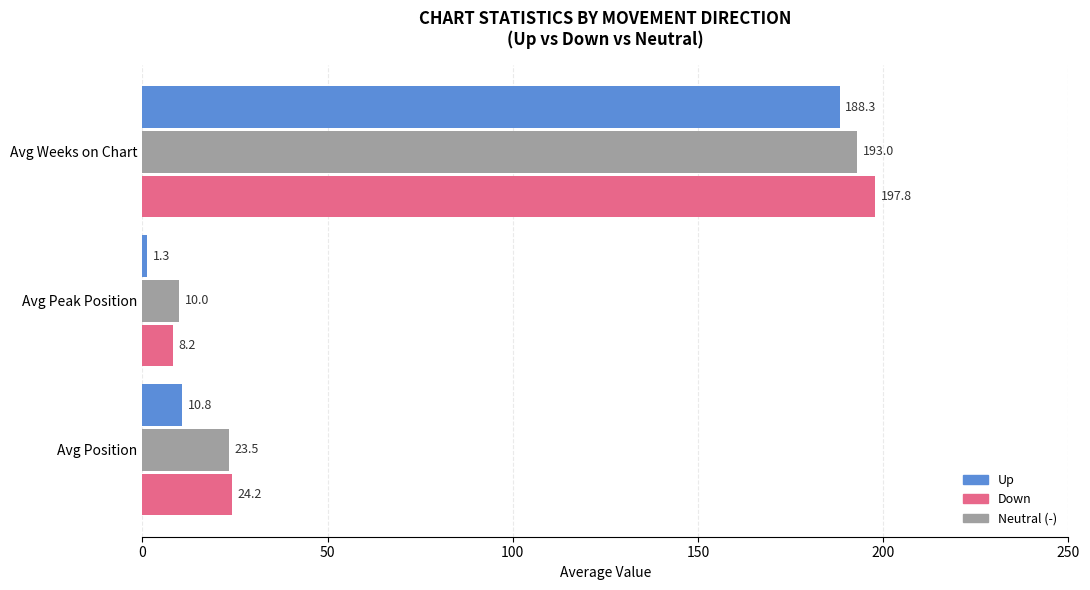

At which category is the sum across all series the highest?

Avg Weeks on Chart